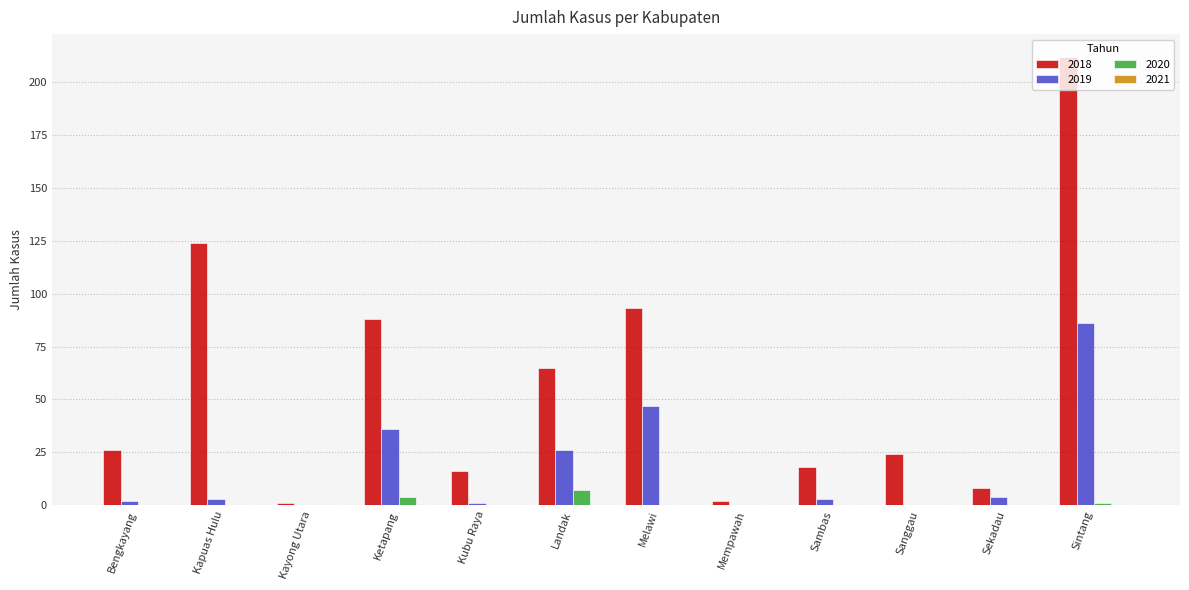

What is the difference between the 2020 values at Sekadau and Ketapang?

4